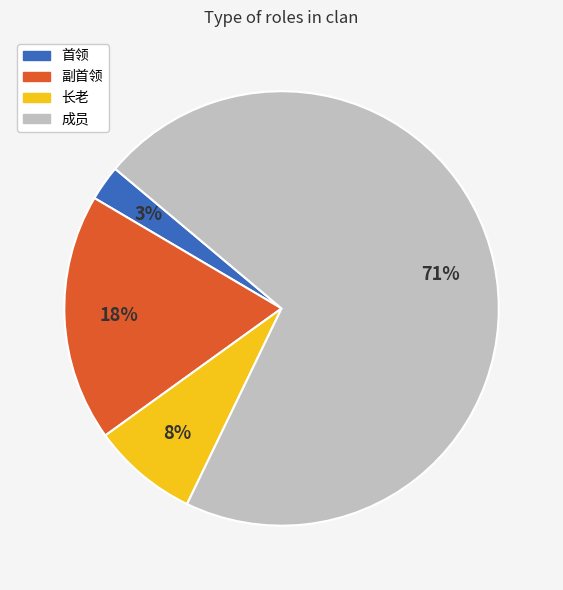

To the nearest percent, what is the difference between the largest and smallest slice percentages?

68%